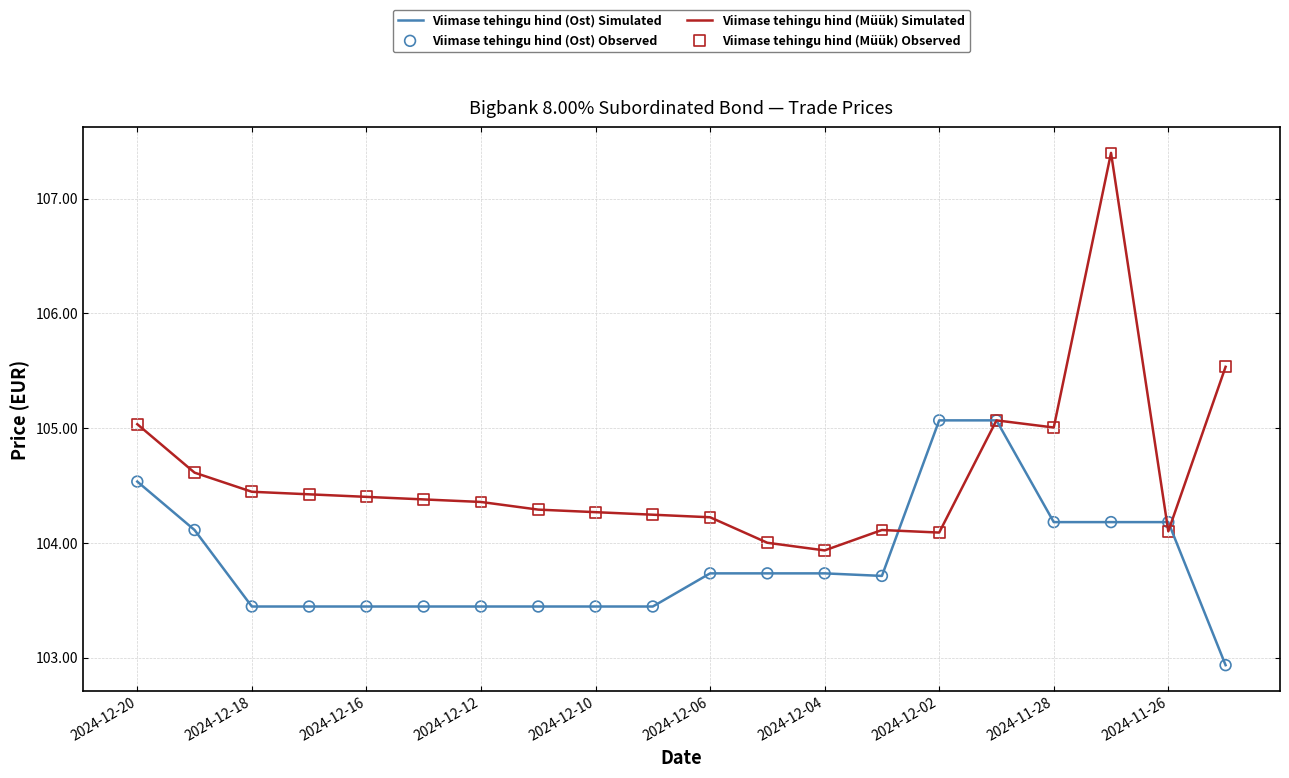

Which series has the widest spread of values?

Viimase tehingu hind (Müük) Simulated